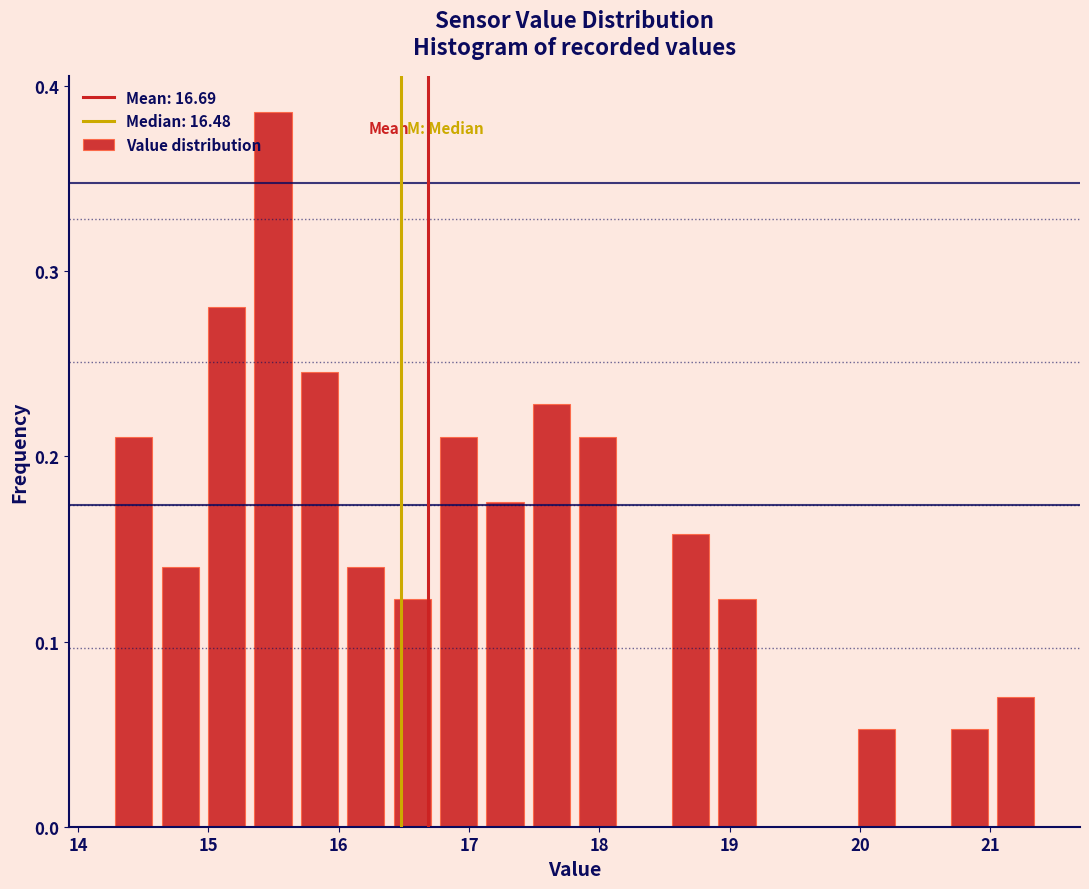

Read against the x-axis, roughly where is the centre of the tallest bar?

15.5